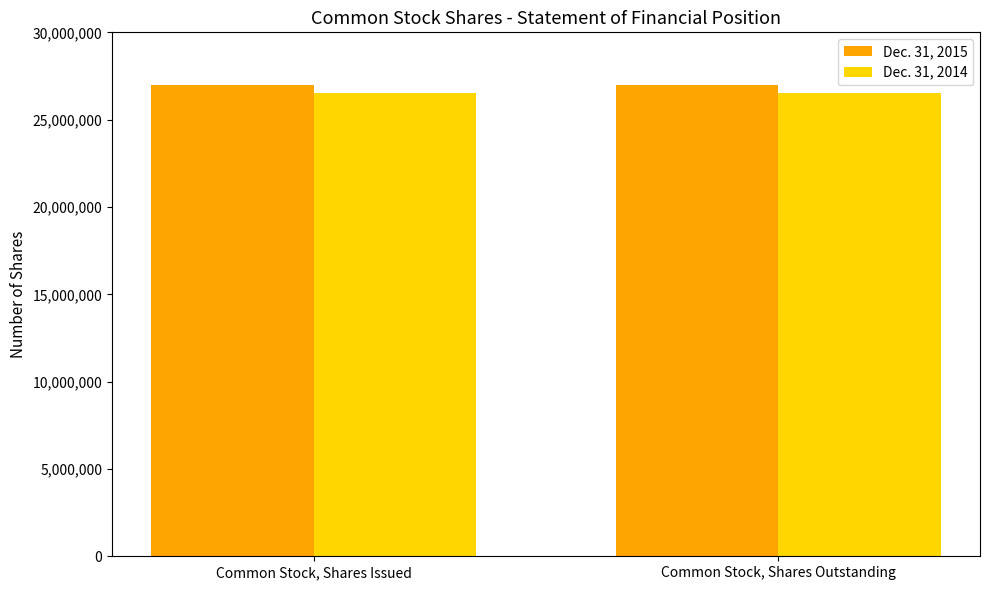

List the series in order of their overall mean, highest first.

Dec. 31, 2015, Dec. 31, 2014